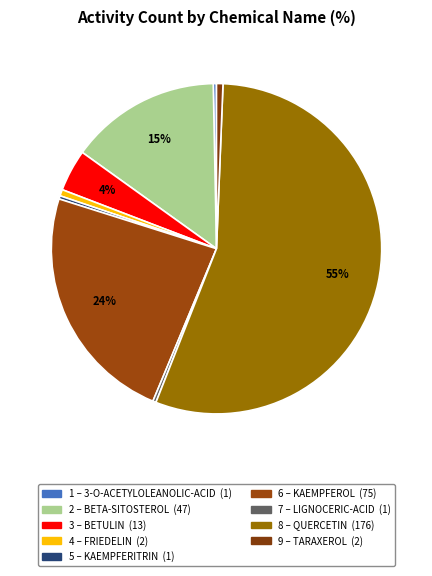

How many slices are in this pie chart?

9